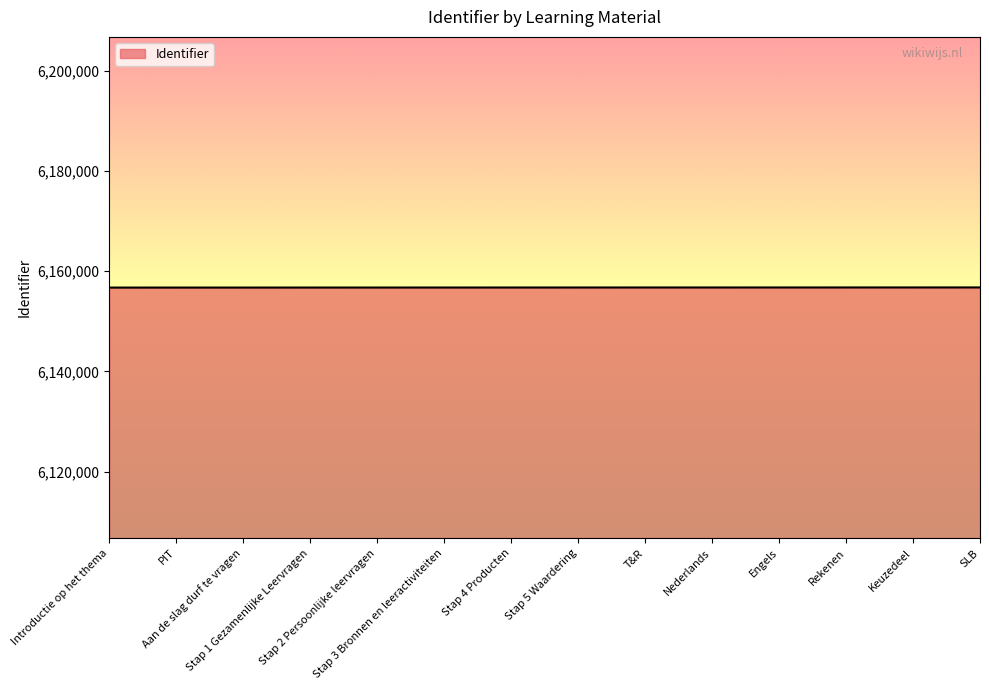

What is the minimum value shown in the chart?

6156744